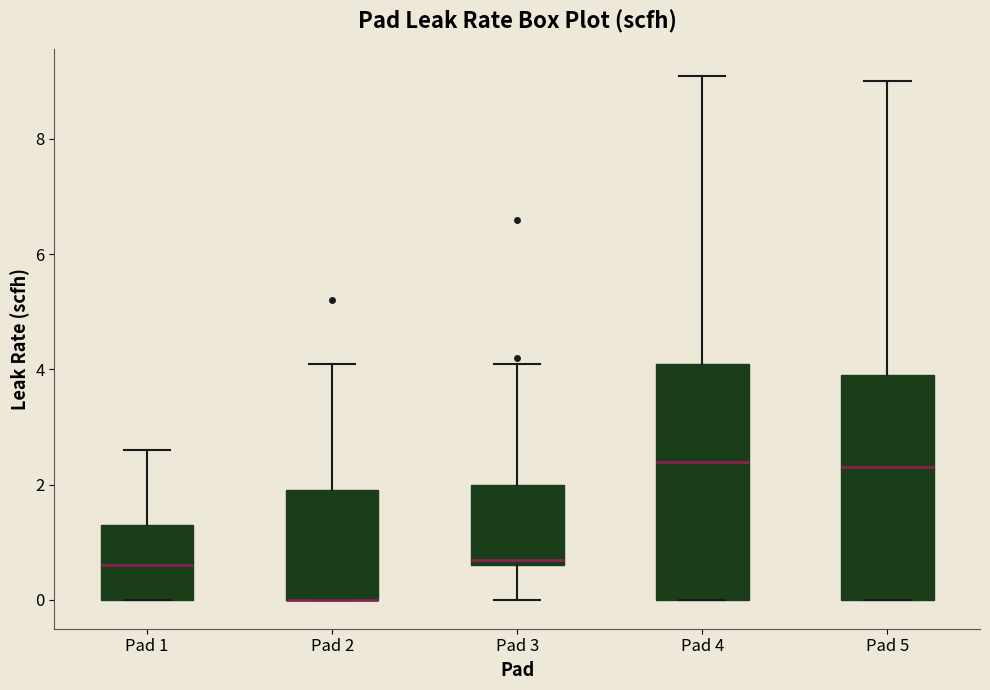

Reading left to right, transcribe this box plot: for each box, give where its median line is, the range the box spans, and where its two whiskers end, as read against the y-axis. The values are not printed on the chart, so give them approximately, as read against the axis.

Pad 1: median 0.6, box 0.0 to 1.4, whiskers 0.0 to 2.6
Pad 2: median 0.0 (drawn on the box's lower edge), box 0.0 to 2.0, whiskers 0.0 to 4.2
Pad 3: median 0.8, box 0.6 to 2.0, whiskers 0.0 to 4.2
Pad 4: median 2.4, box 0.0 to 4.2, whiskers 0.0 to 9.2
Pad 5: median 2.4, box 0.0 to 4.0, whiskers 0.0 to 9.0